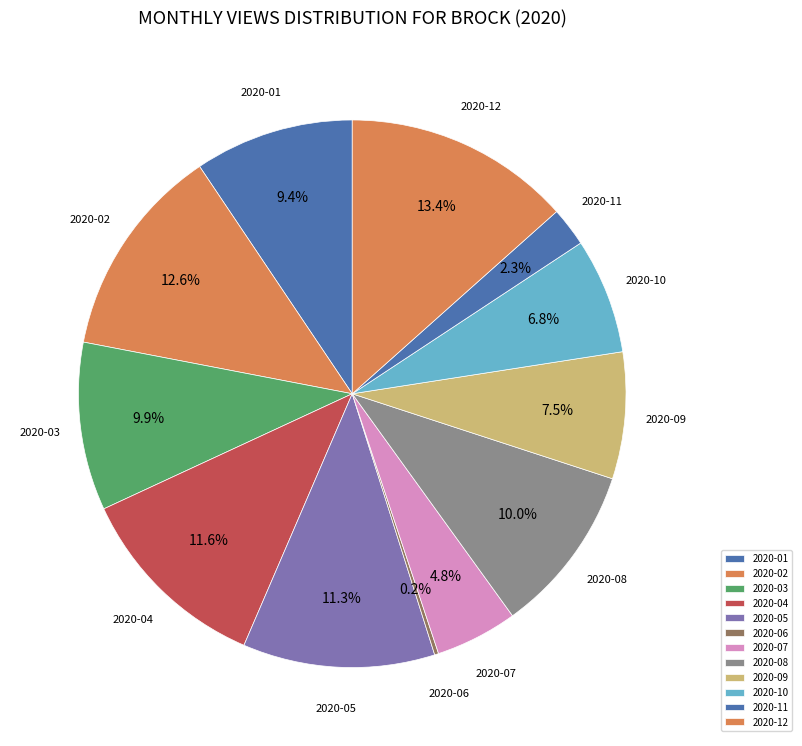

True or false: 2020-09 accounts for 1% of the total.

False